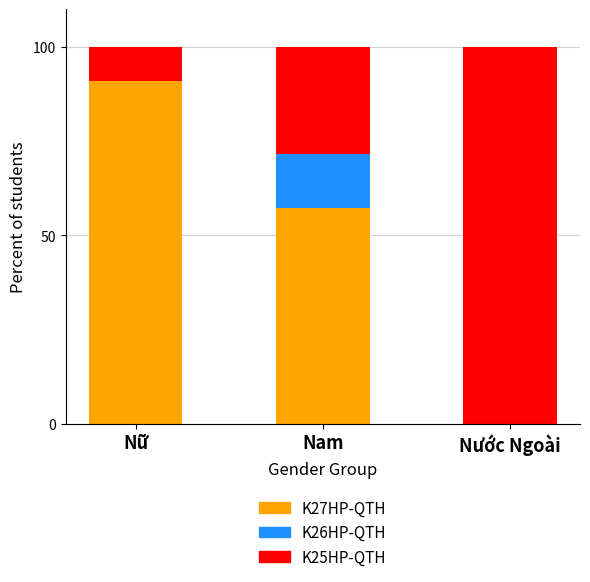

What is the sum of all K27HP-QTH values?

148.1